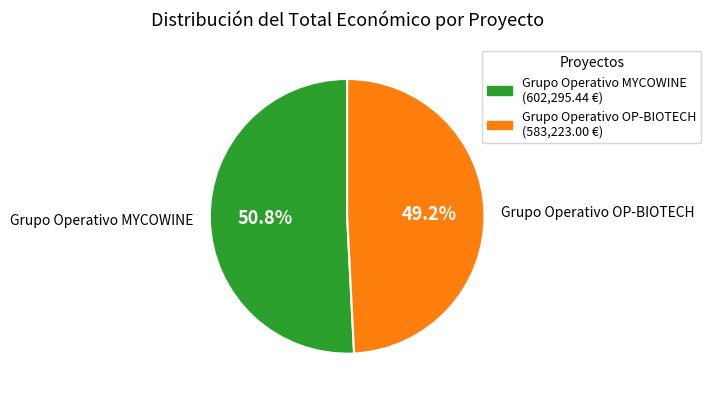

Combined, what portion of the pie is Grupo Operativo OP-BIOTECH and Grupo Operativo MYCOWINE?

100.0%